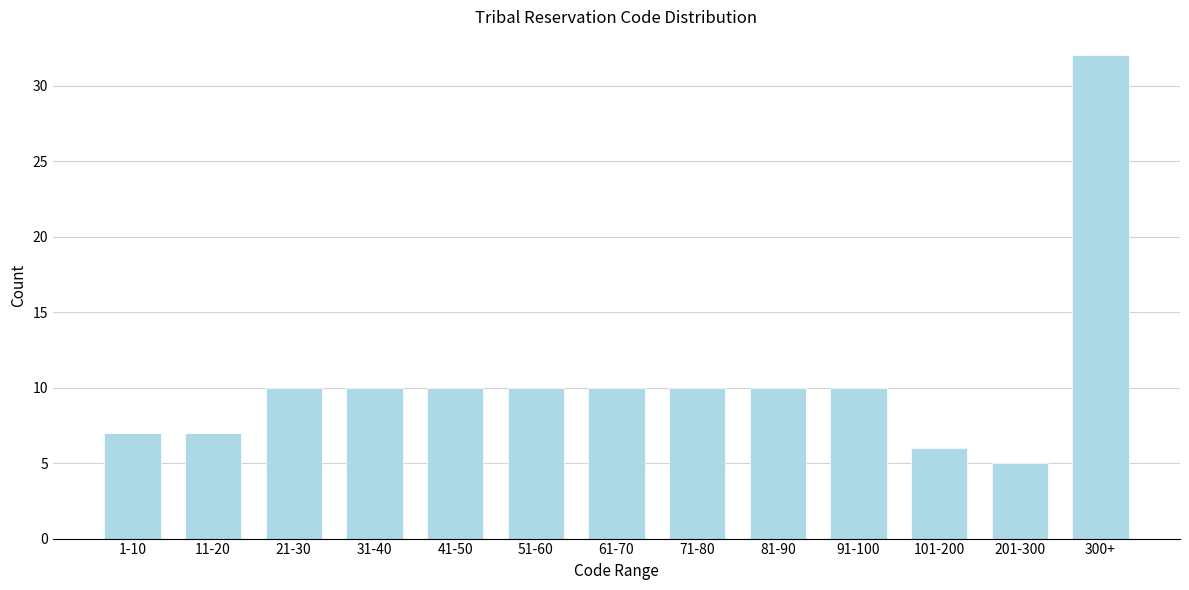

Reading right to left, transcribe all the data shown in this chart.

300+=32	201-300=5	101-200=6	91-100=10	81-90=10	71-80=10	61-70=10	51-60=10	41-50=10	31-40=10	21-30=10	11-20=7	1-10=7